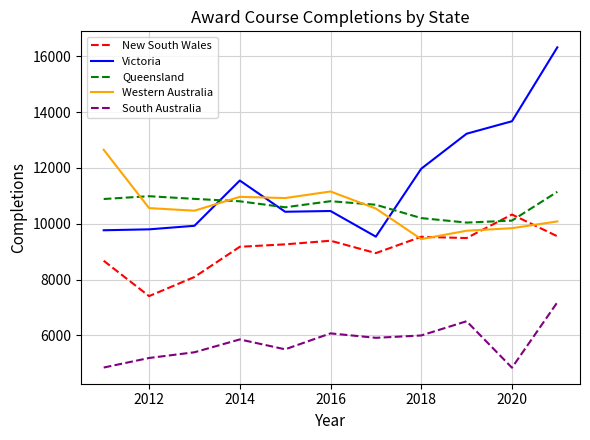

Which series has the largest total across all categories?

Victoria